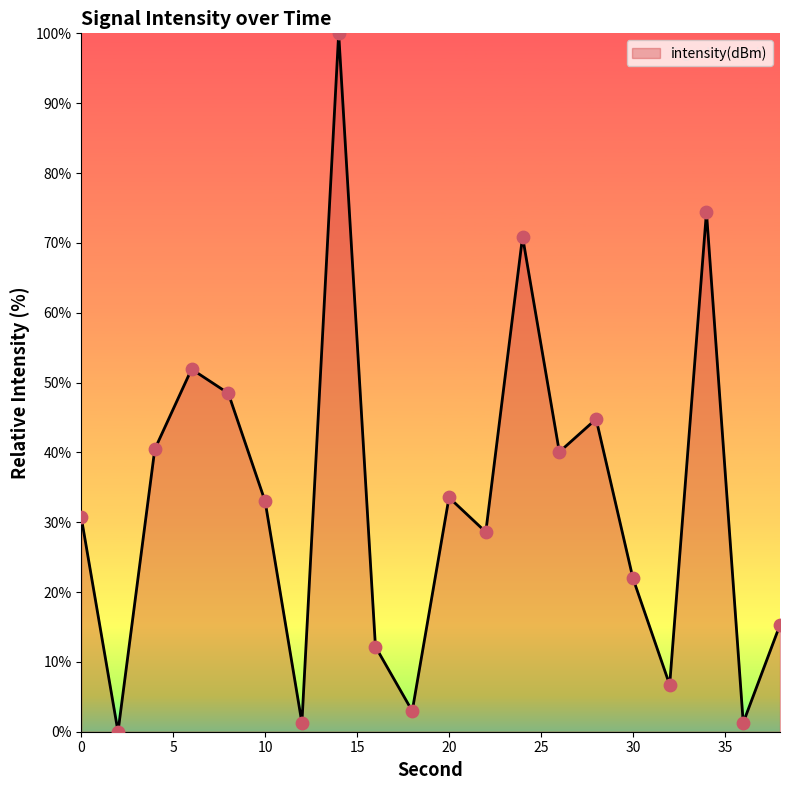

What is the greatest value displayed?

100.0